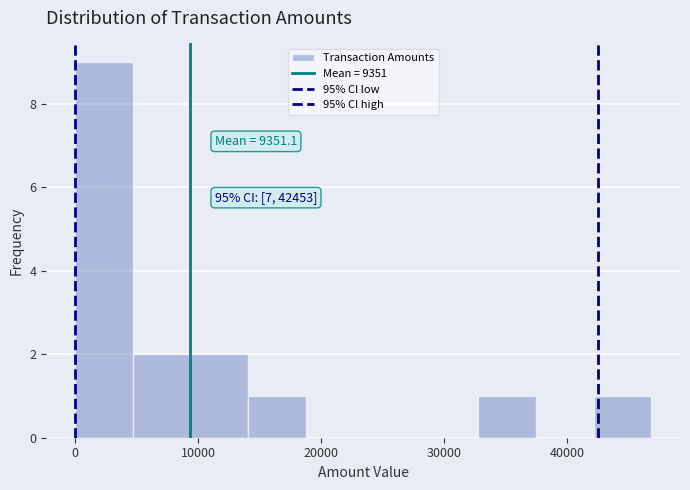

Over which range of the x-axis is the bar tallest?

0 to 5000